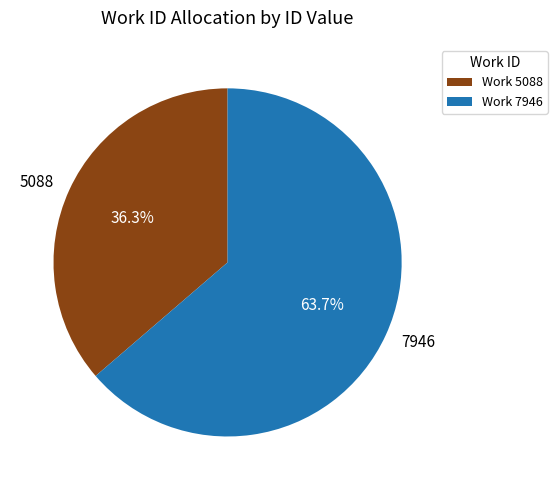

Does 5088 account for over 50% of the chart?

No